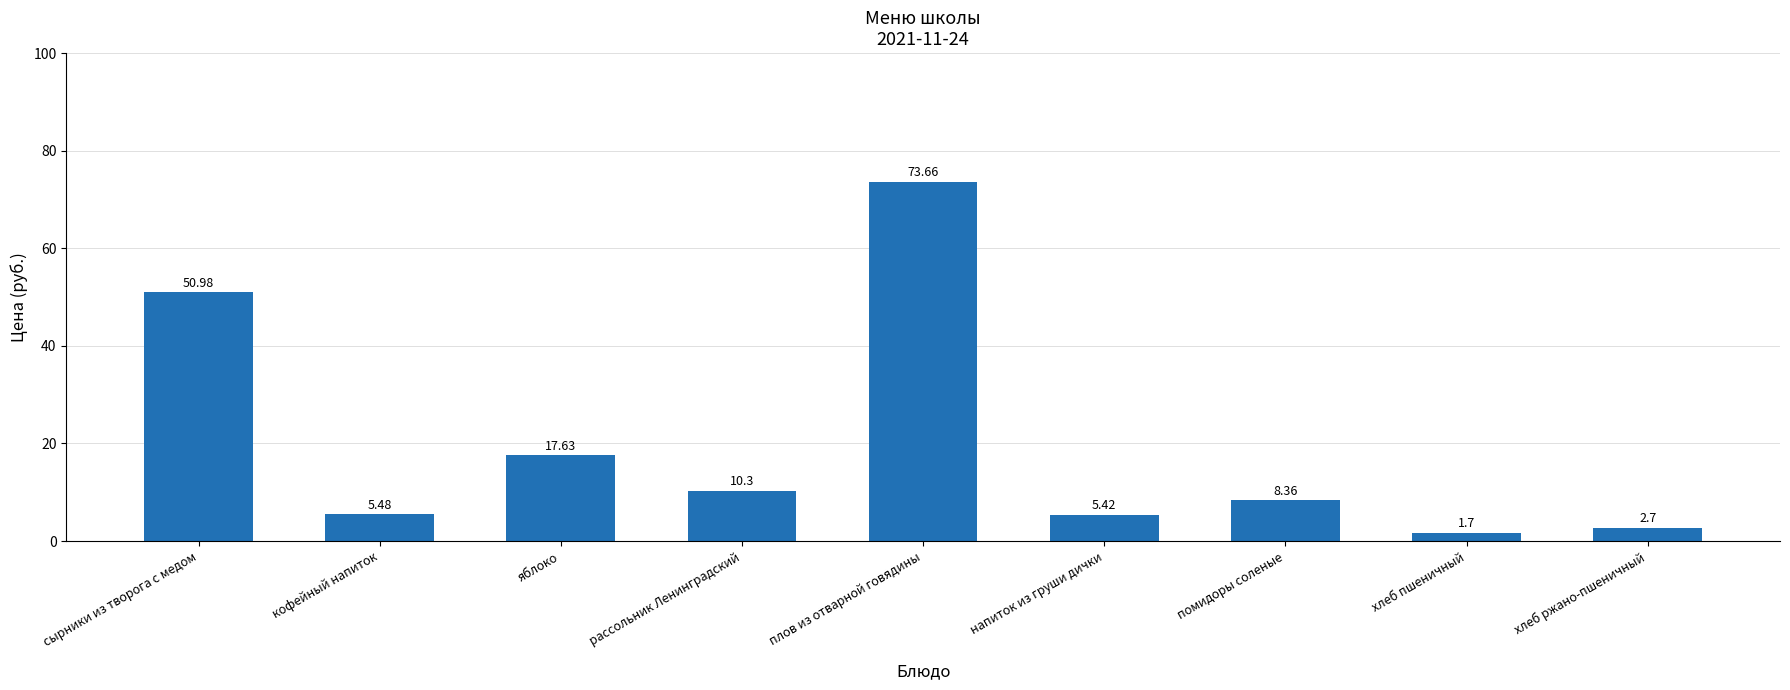

List the labels in order of value, largest first.

плов из отварной говядины, сырники из творога с медом, яблоко, рассольник Ленинградский, помидоры соленые, кофейный напиток, напиток из груши дички, хлеб ржано-пшеничный, хлеб пшеничный